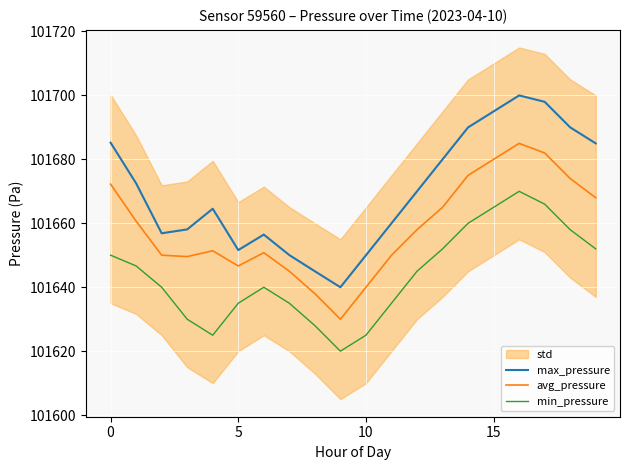

At which label does max_pressure reach its minimum?

9